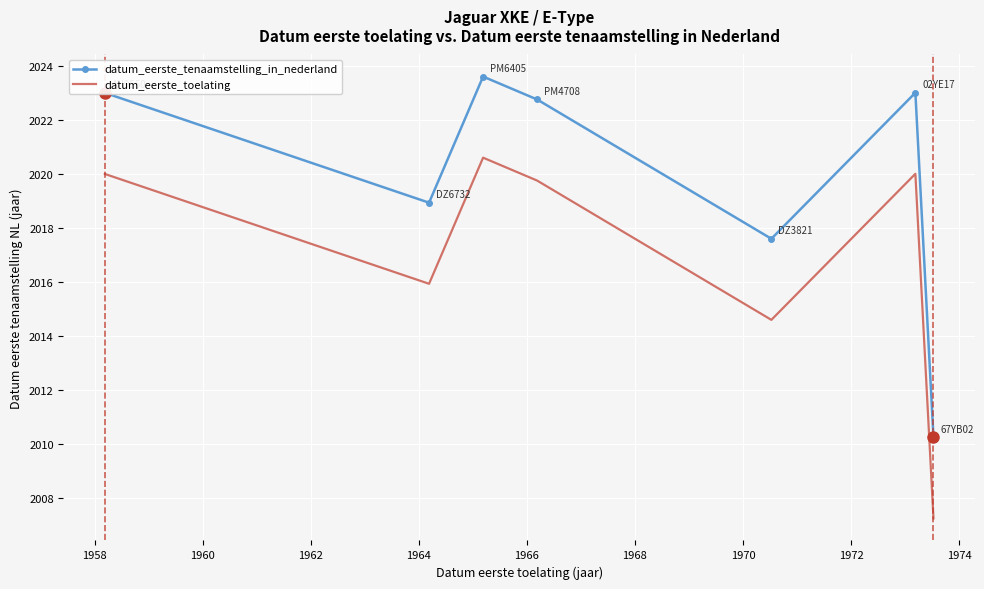

What is the lowest value of the datum_eerste_toelating series?

2007.3